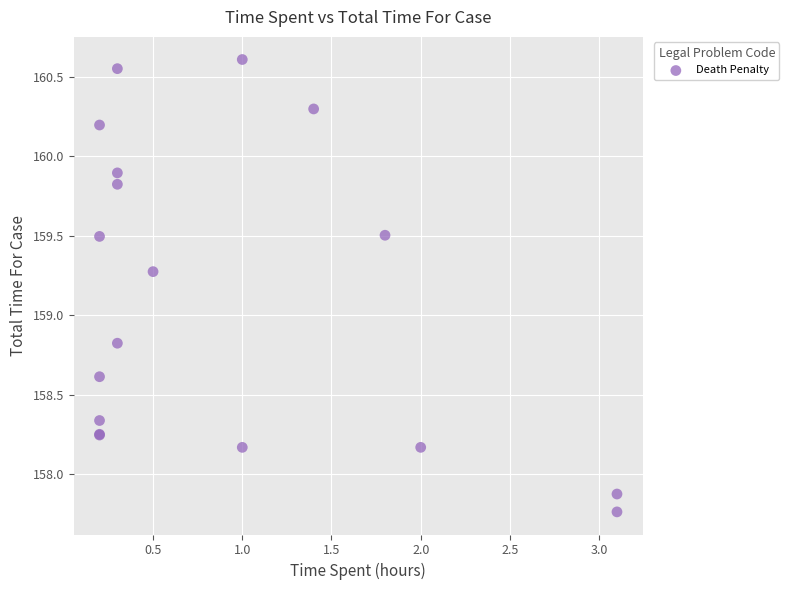

What Y value in the scatter plot is closest to 159?

158.8